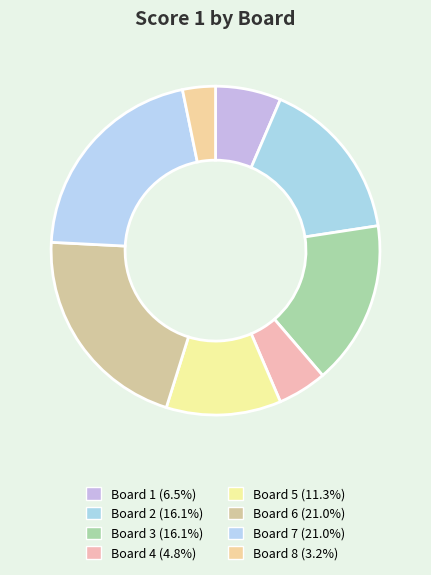

To the nearest percent, what percentage of the pie is Board 3?

16%